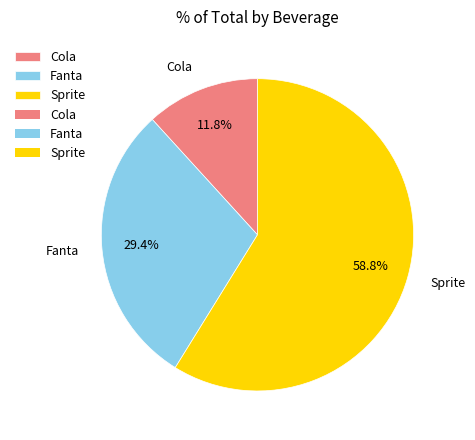

What is the ratio of the value at Fanta to the value at Sprite?

0.5